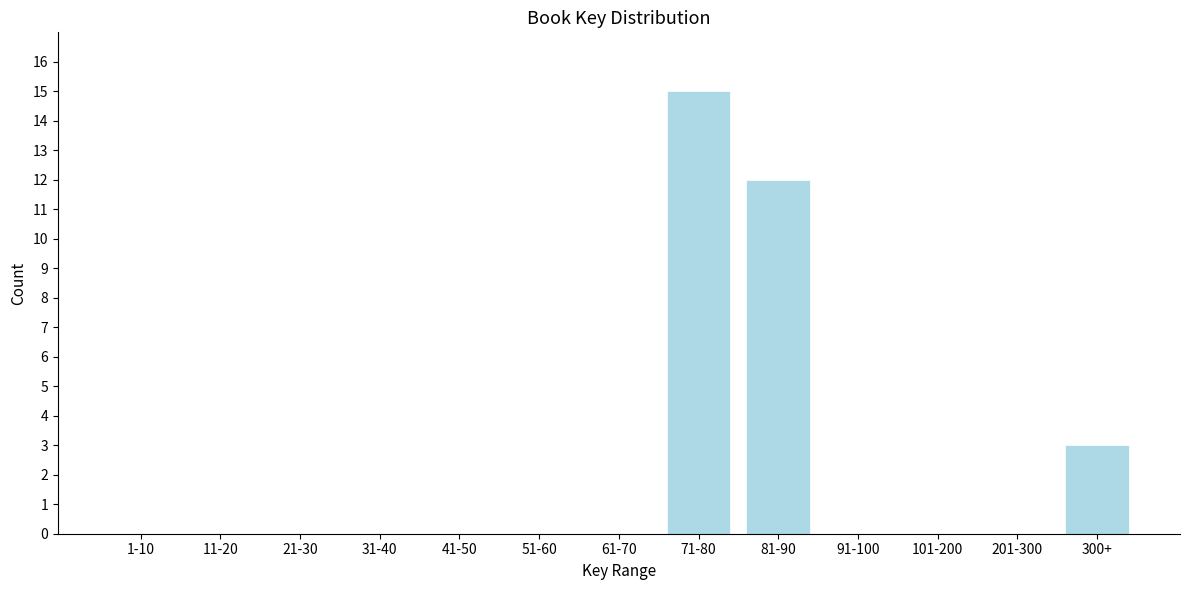

Reading left to right, extract all data points from this chart.

1-10=0	11-20=0	21-30=0	31-40=0	41-50=0	51-60=0	61-70=0	71-80=15	81-90=12	91-100=0	101-200=0	201-300=0	300+=3